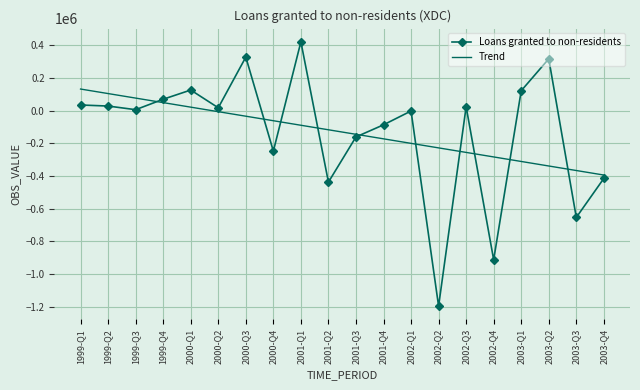

What position from the right is 2000-Q1?

16